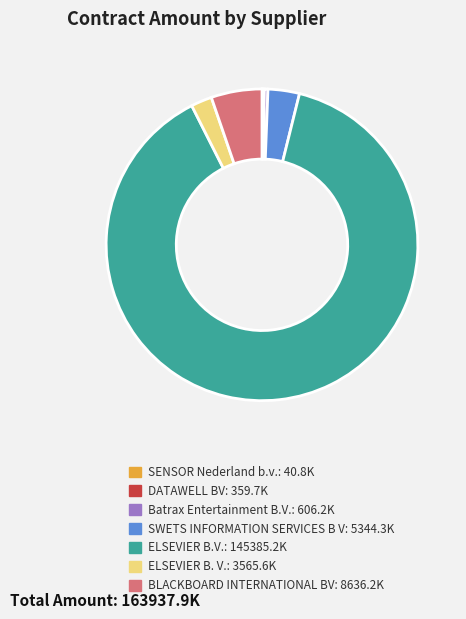

The ELSEVIER B.V. slice represents 94% of the pie. True or false?

False